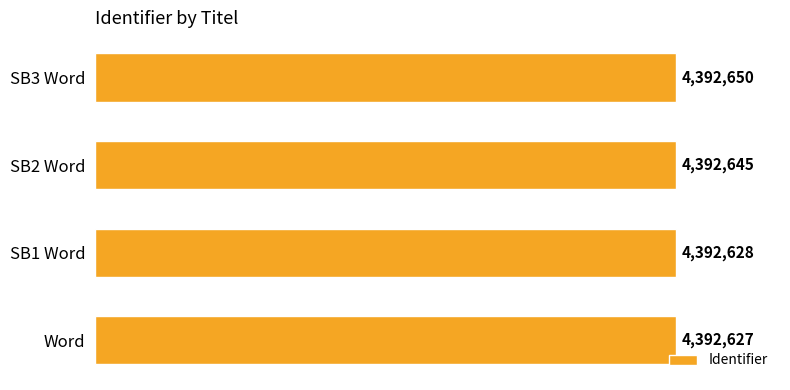

Does the chart contain any negative values?

No